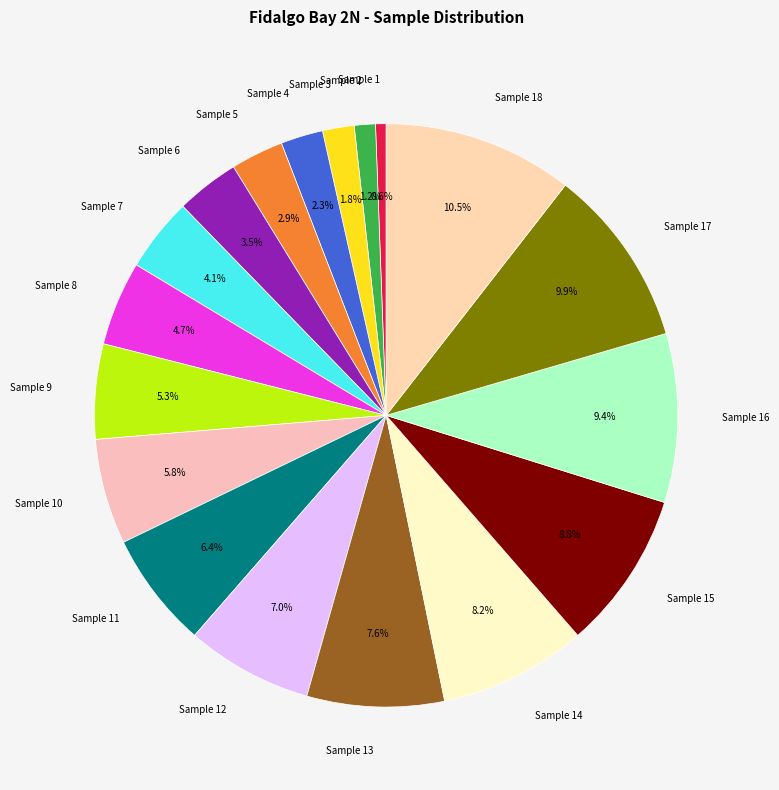

Approximately how many times larger is the value at Sample 5 compared to Sample 6?

0.8